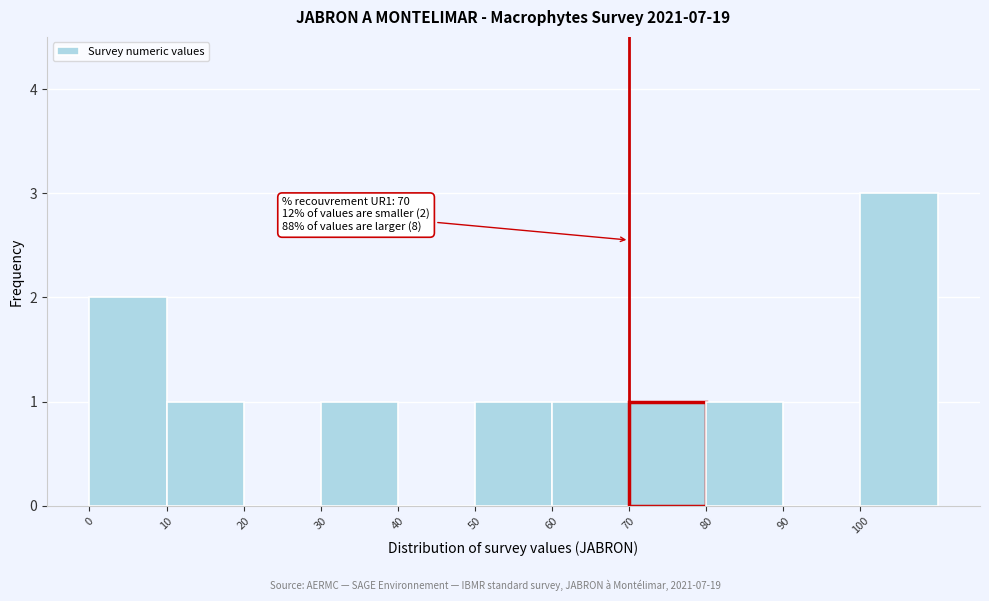

Which range on the x-axis has the tallest bar?

100 to 110